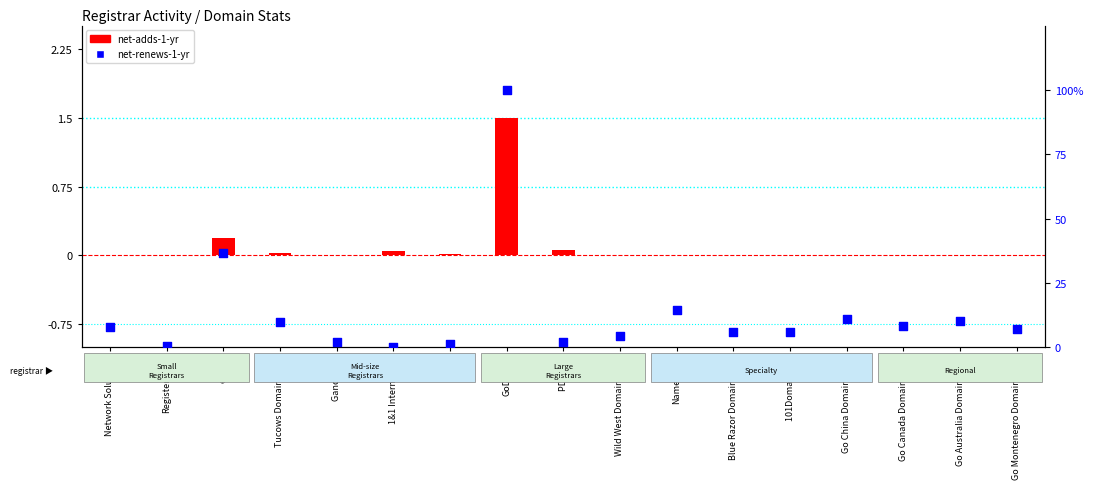

Which series has the largest Y range (max minus min)?

net-renews-1-yr